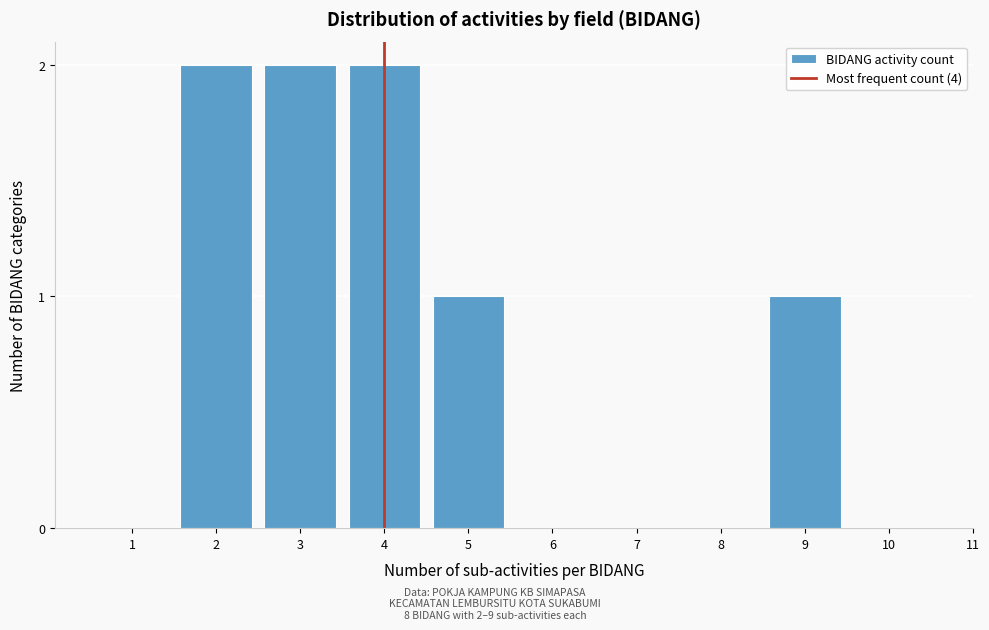

Reading right to left, extract all data points from this chart.

10=0	9=1	8=0	7=0	6=0	5=1	4=2	3=2	2=2	1=0